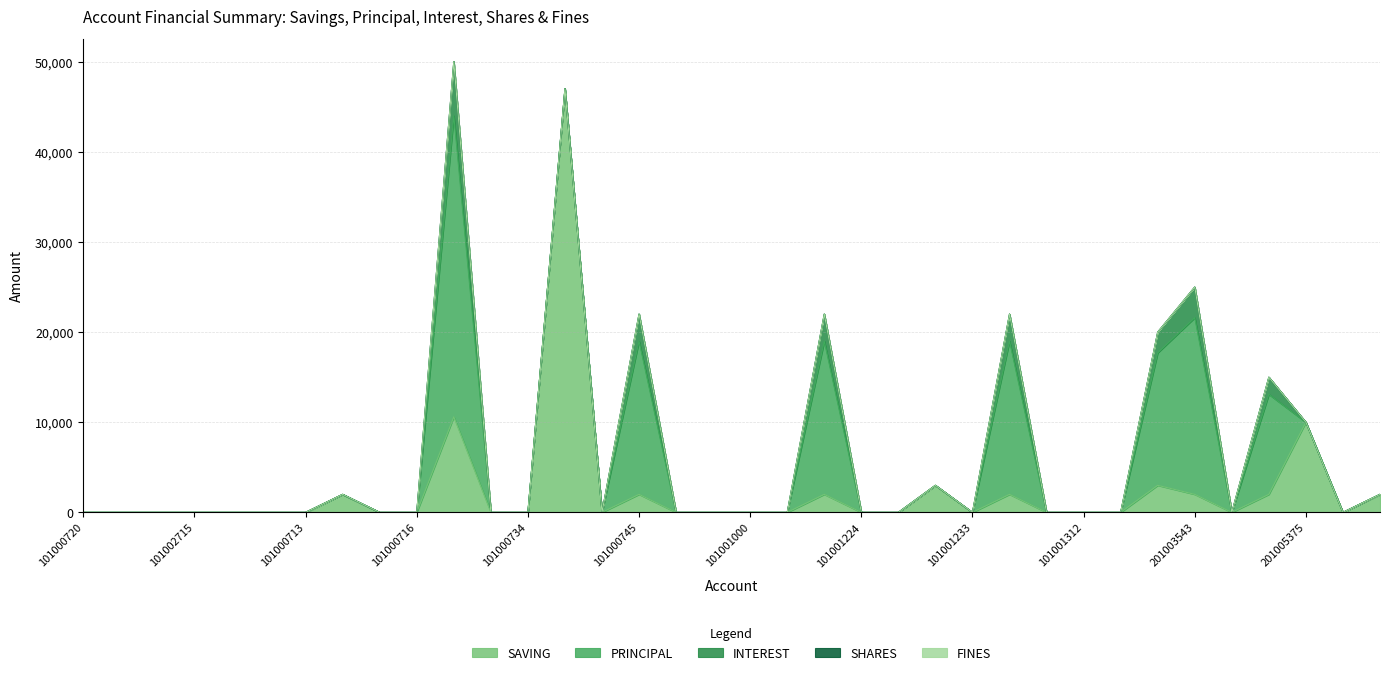

What is the difference between the highest and lowest values at 201005205?

11100